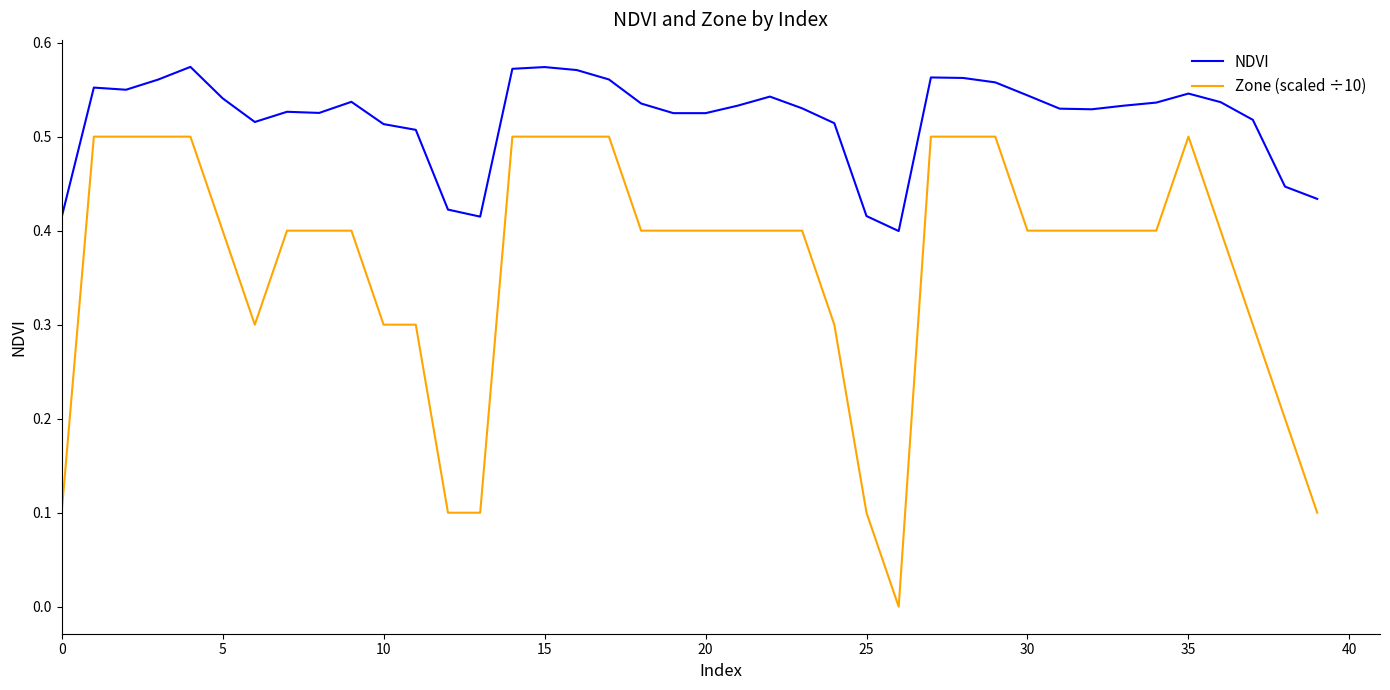

Which series has the largest range (max minus min)?

Zone (scaled ÷10)